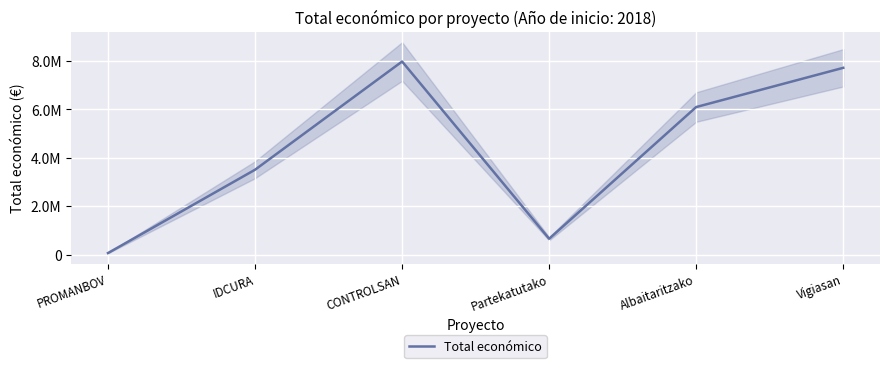

Which has a higher value, Partekatutako or CONTROLSAN?

CONTROLSAN